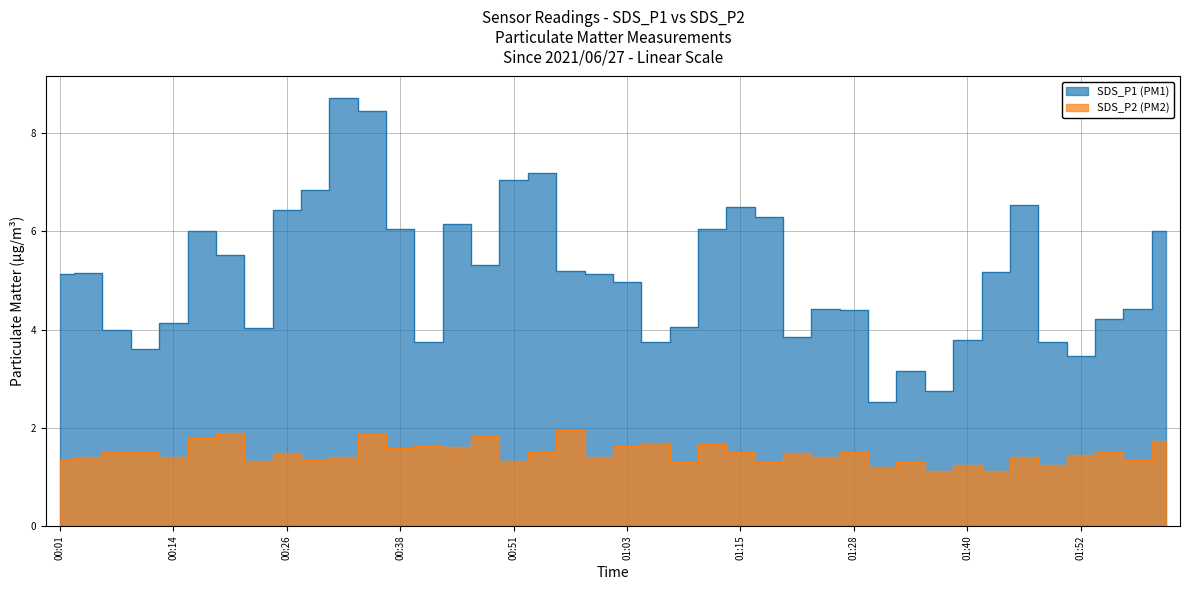

List the labels in order of SDS_P2 value, largest first.

00:57, 00:20, 00:35, 00:48, 00:17, 02:02, 01:06, 01:12, 00:41, 01:03, 00:45, 00:38, 00:07, 00:10, 00:54, 01:15, 01:28, 01:56, 00:26, 01:22, 01:52, 00:04, 00:14, 00:32, 01:00, 01:25, 01:46, 00:01, 00:29, 01:59, 00:23, 00:51, 01:09, 01:19, 01:34, 01:40, 01:49, 01:31, 01:37, 01:43